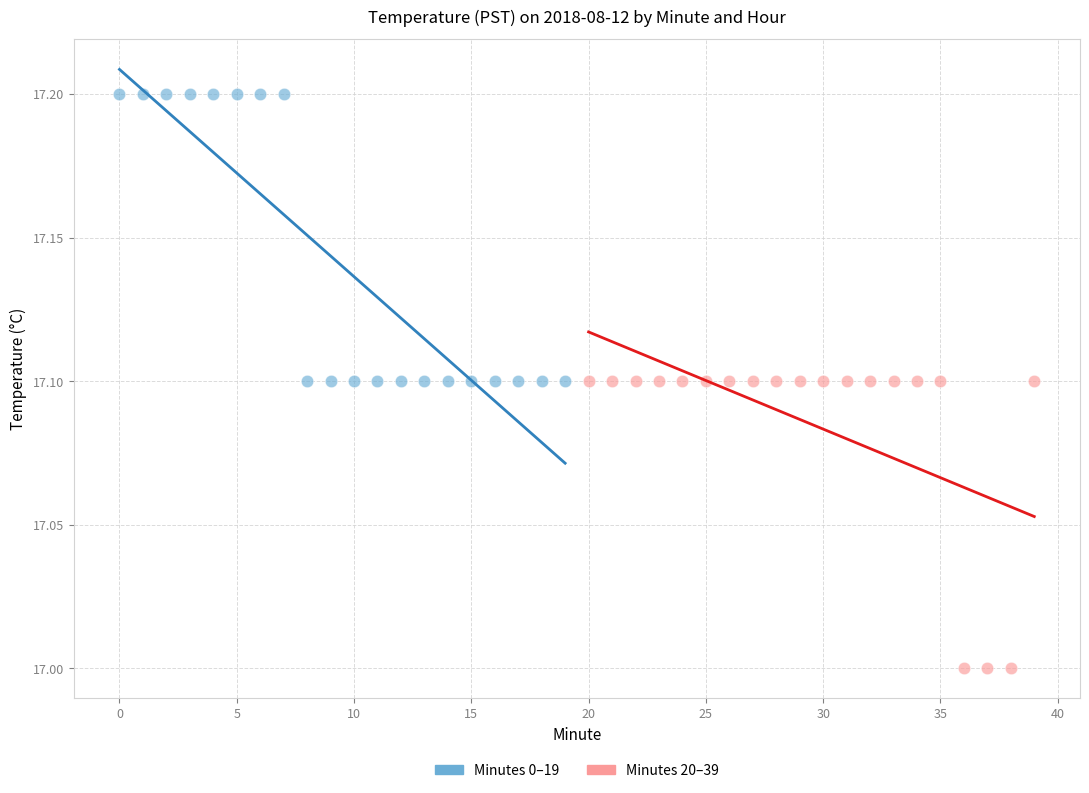

Which series reaches the minimum Y coordinate?

Minutes 20–39